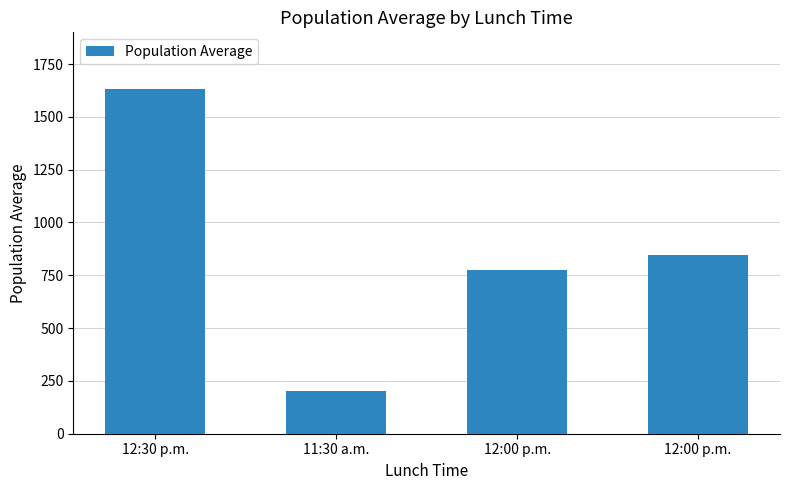

How many values are below 844?

2